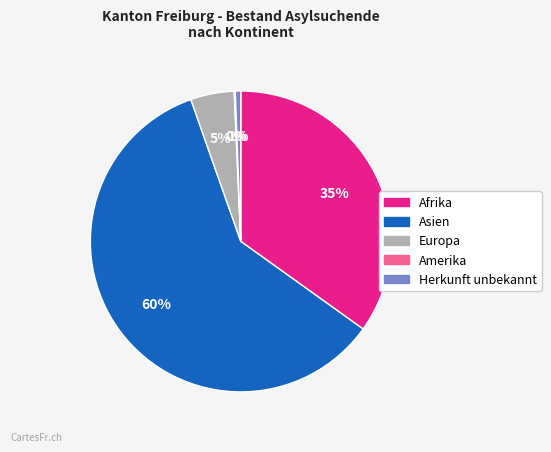

Do Europa and Afrika together represent more than half of the pie?

No